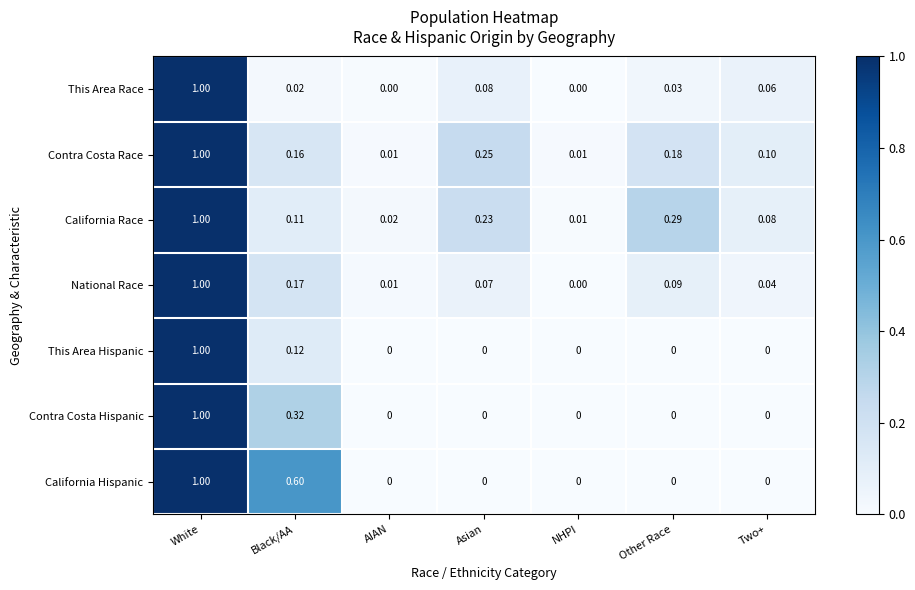

Which series changed the most between Black/AA and AIAN?

California Hispanic